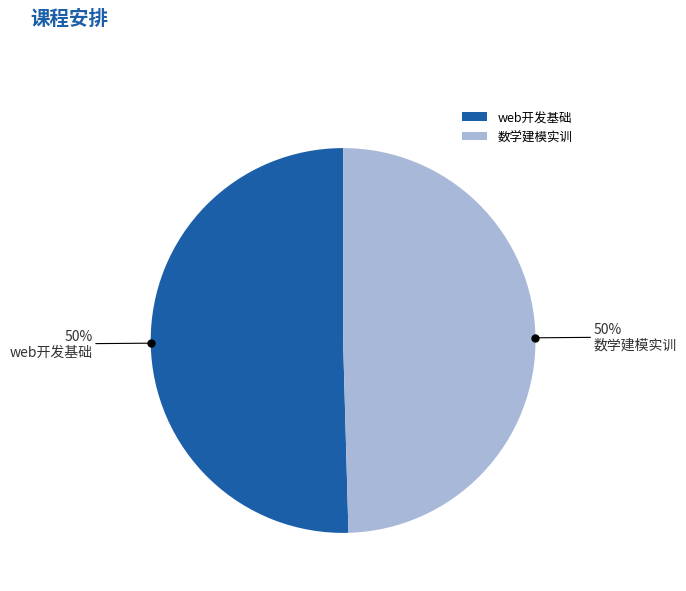

Approximately how many times larger is the value at web开发基础 compared to 数学建模实训?

1.0